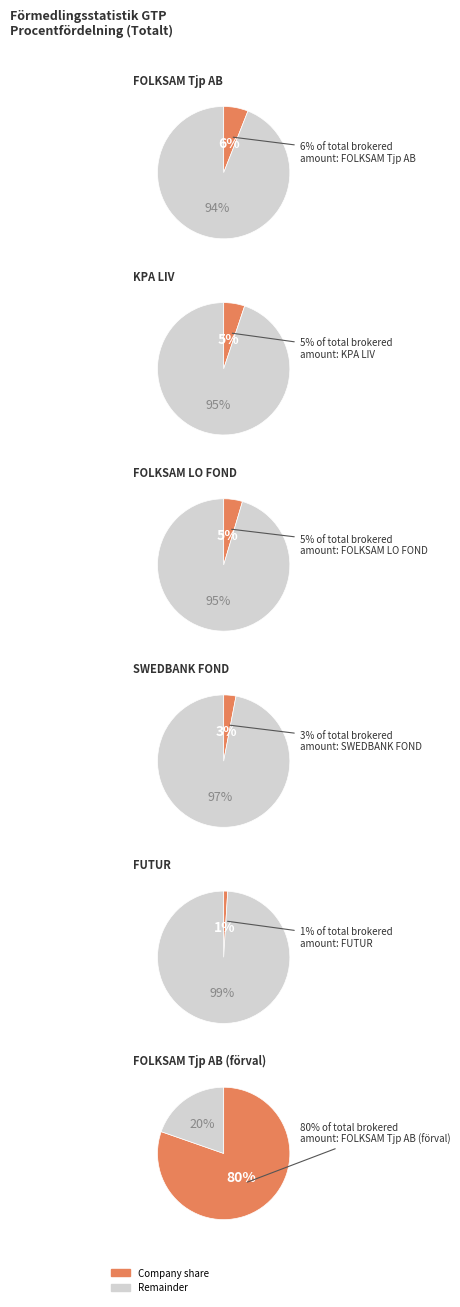

To the nearest percent, what is the combined percentage of KPA LIV and SWEDBANK FOND?

8%